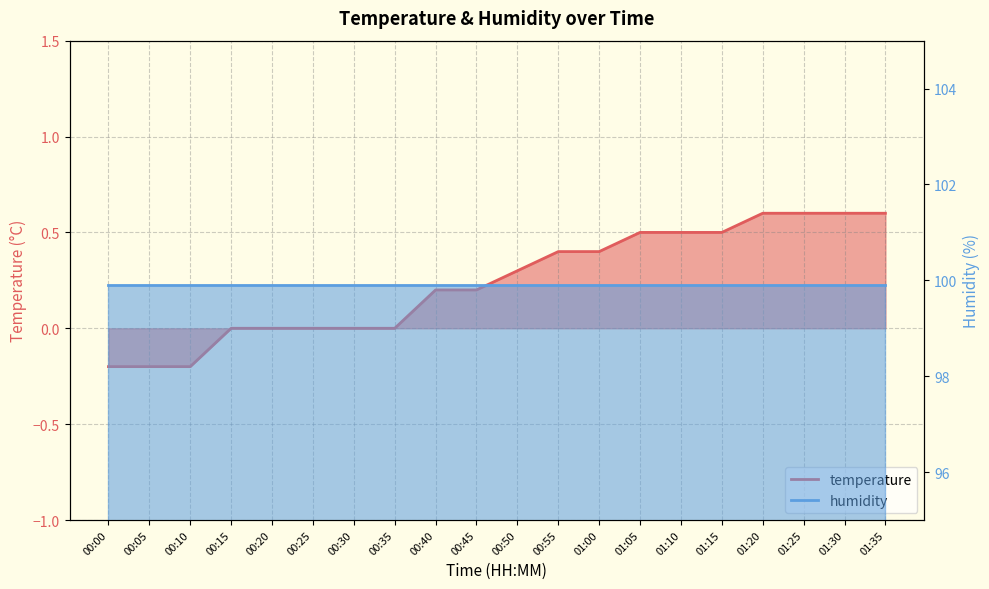

What position from the left is 00:50?

11